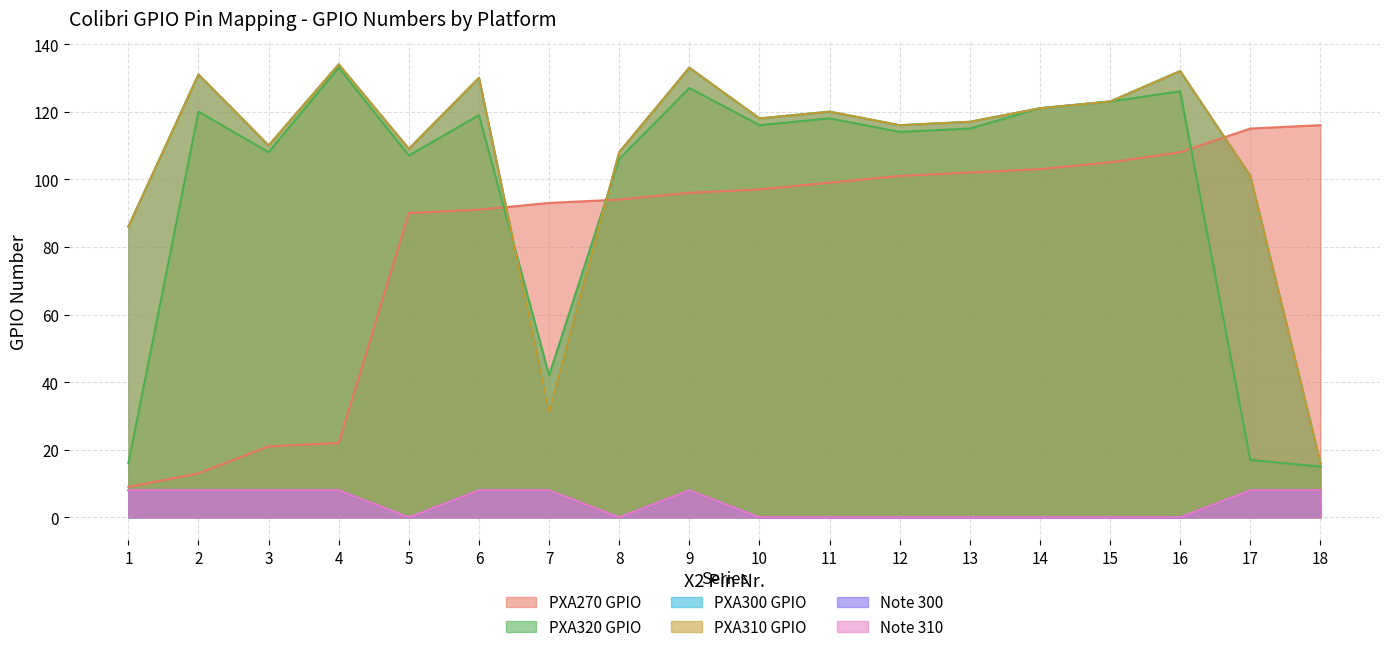

Which has a higher value, 15 or 5?

15